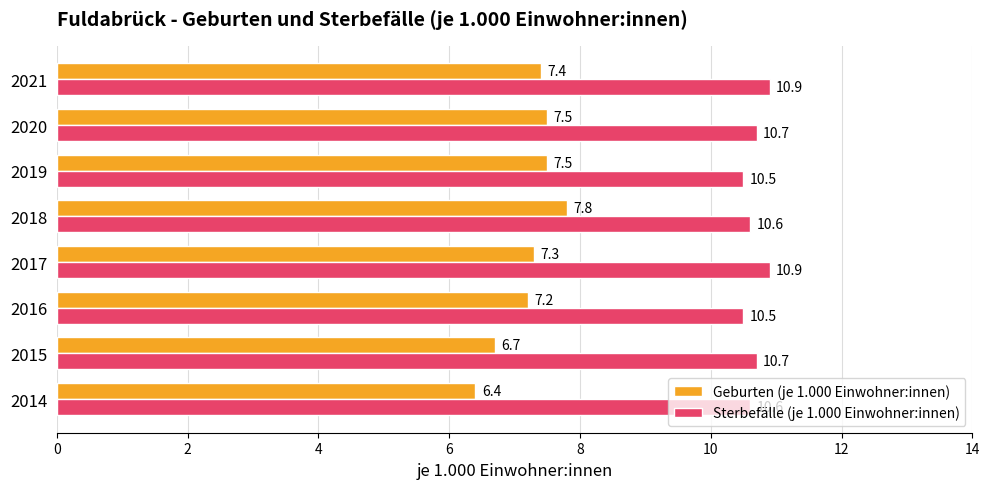

Read the Sterbefälle (je 1.000 Einwohner:innen) value at 2018.

10.6